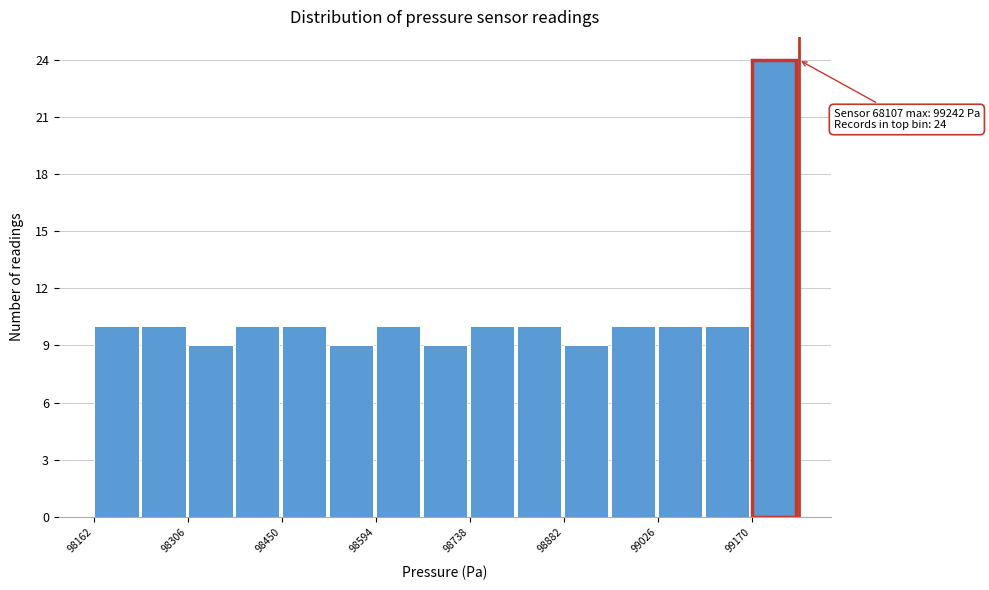

Read against the x-axis, roughly where is the centre of the tallest bar?

99200